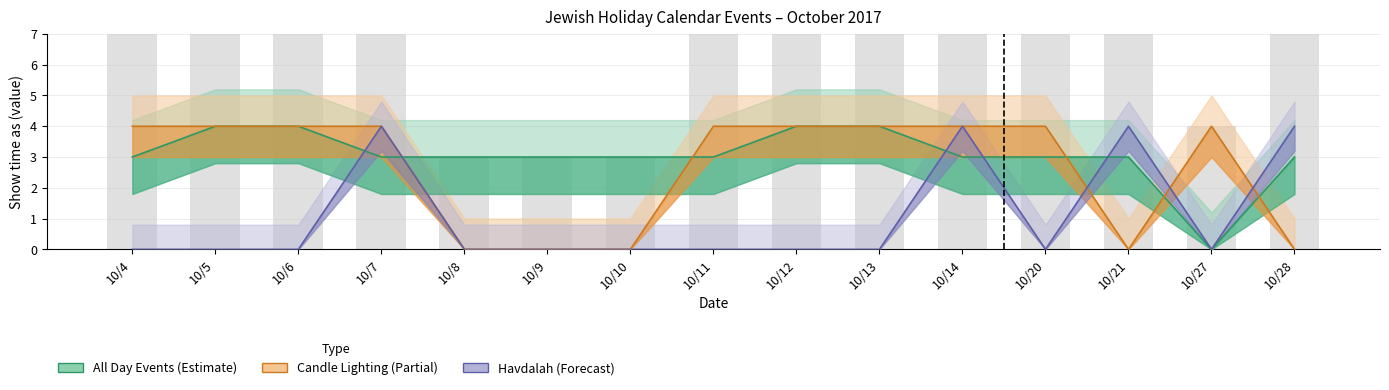

Reading left to right, list all the values displayed in this chart.

All Day Events (Estimate): 3	4	4	3	3	3	3	3	4	4	3	3	3	0	3
Candle Lighting (Partial): 4	4	4	4	0	0	0	4	4	4	4	4	0	4	0
Havdalah (Forecast): 0	0	0	4	0	0	0	0	0	0	4	0	4	0	4